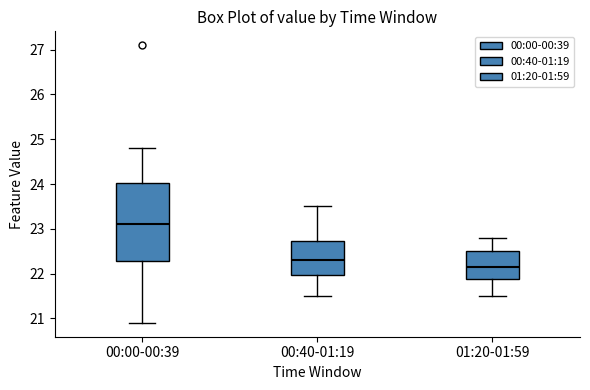

Where is the lower edge of the box for 01:20-01:59 on the y-axis? The values are not printed on the chart, so give them approximately, as read against the axis.

21.9